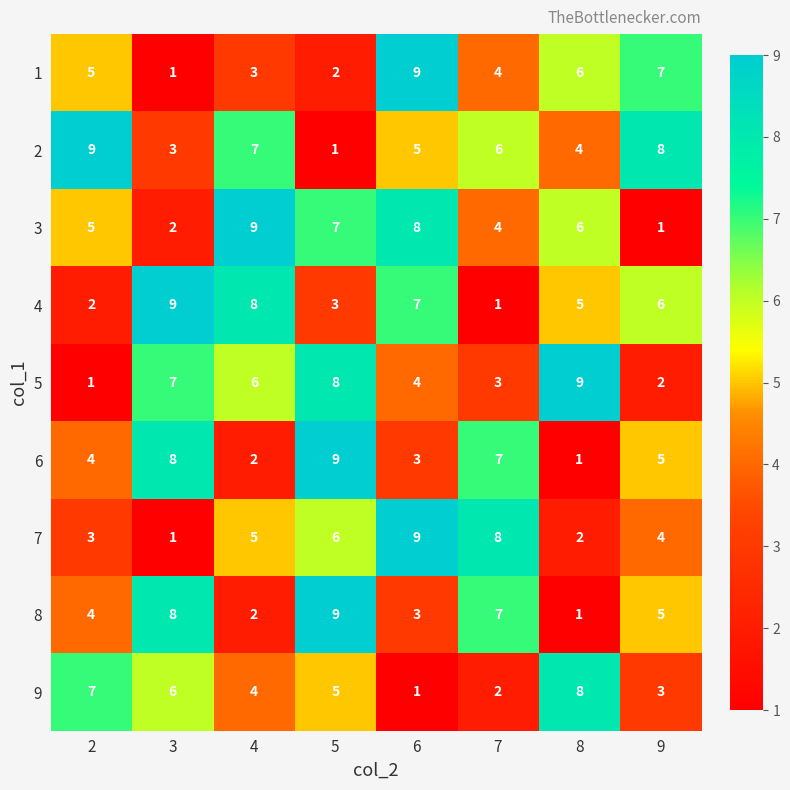

Where is 4 nearest to the value 5?

8